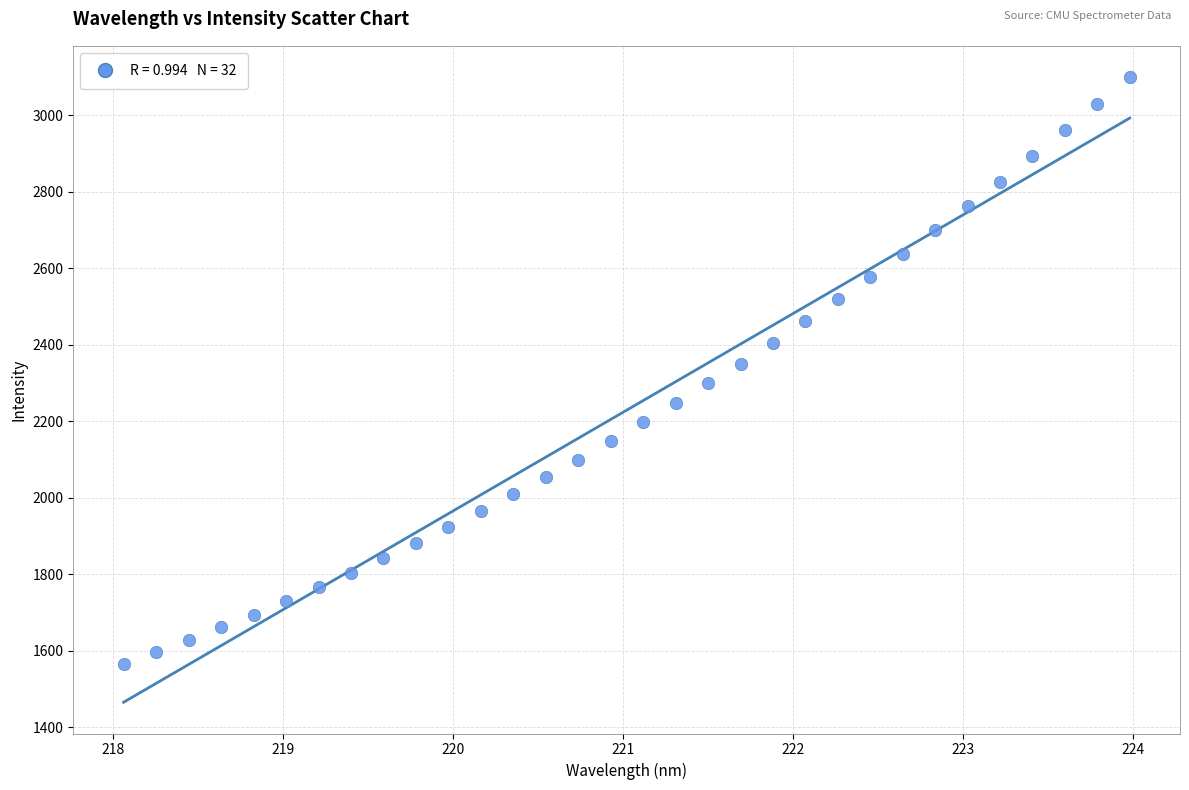

What is the range of Y values (max minus min)?

1534.5